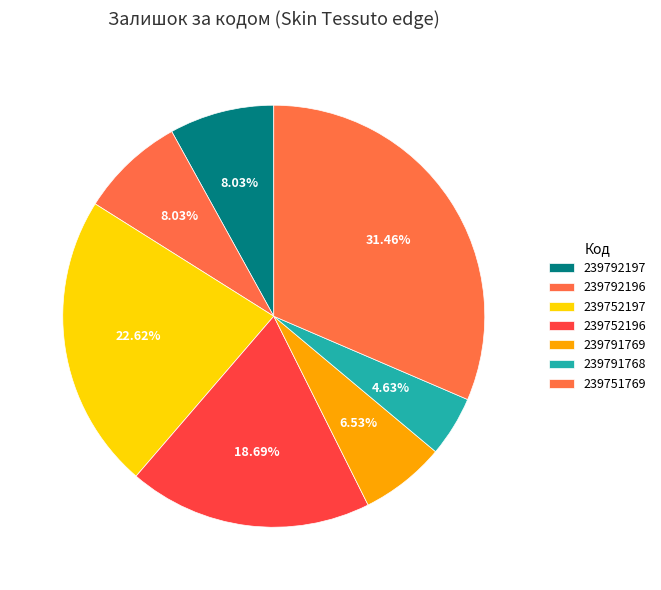

Count the number of slices in the pie.

7